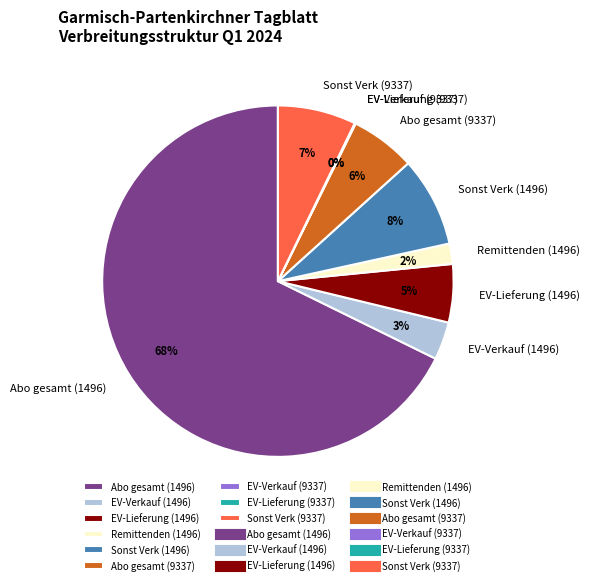

What is the ratio of the value at EV-Lieferung (1496) to the value at Sonst Verk (9337)?

0.7